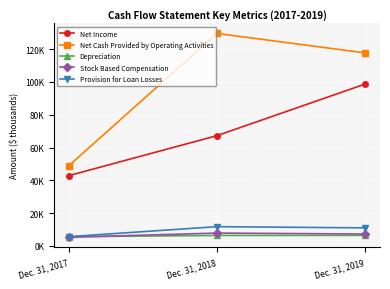

Which has a higher value, Dec. 31, 2018 or Dec. 31, 2019?

Dec. 31, 2019